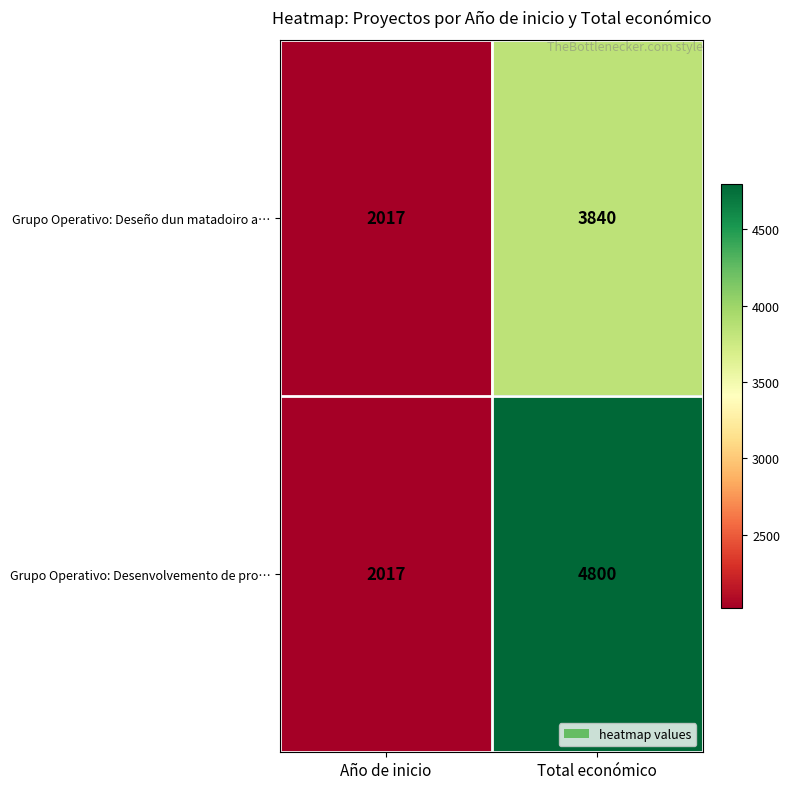

The Grupo Operativo: Desenvolvemento de pro… series shows 2859 at Total económico. True or false?

False